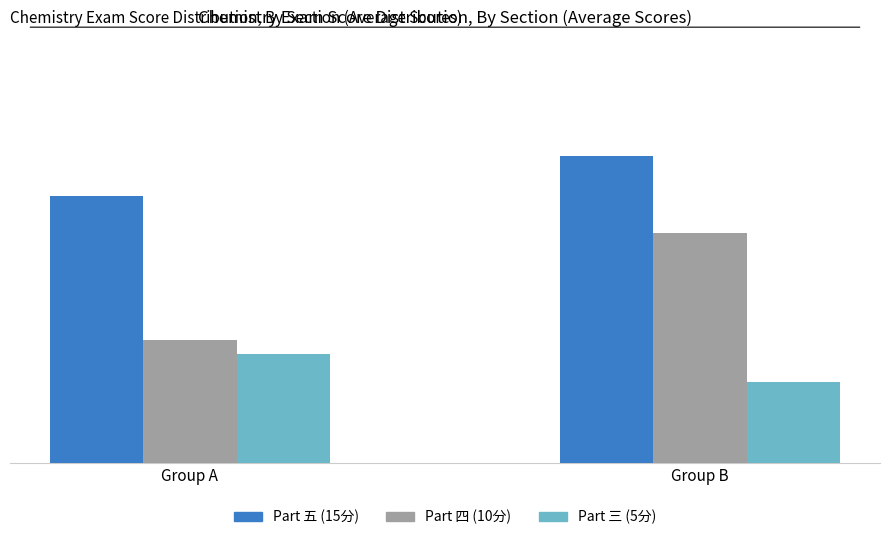

What is the sum of all Part 四 (10分) values?

13.3